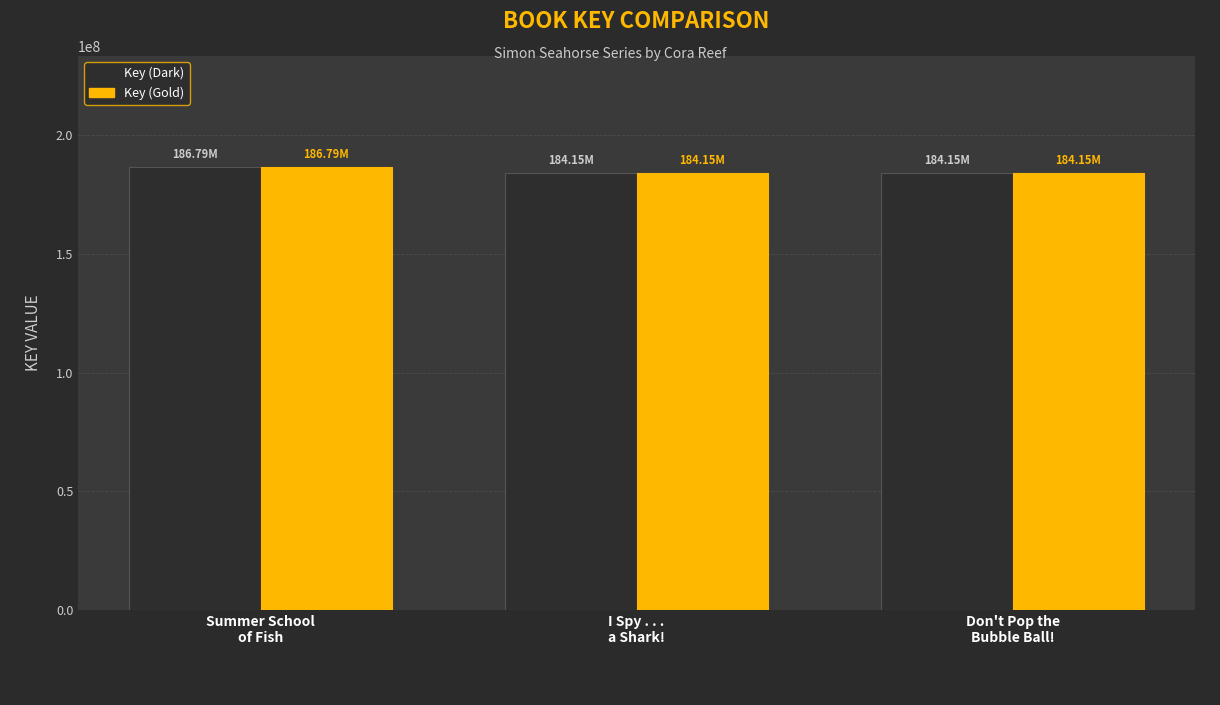

Where does the Key (Gold) series first go above 184151515?

Summer School
of Fish